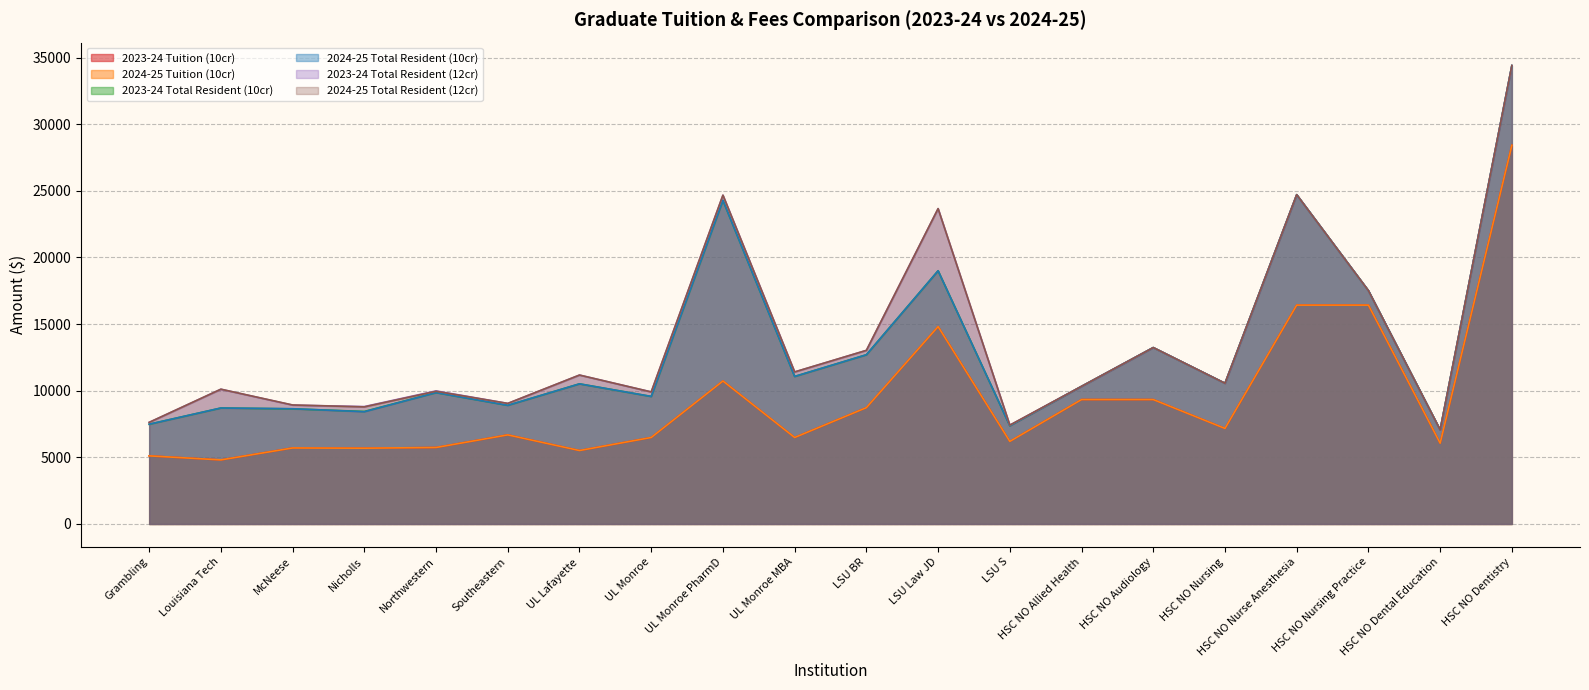

What is the difference between the 2024-25 Total Resident (12cr) values at Grambling and UL Lafayette?

3551.0